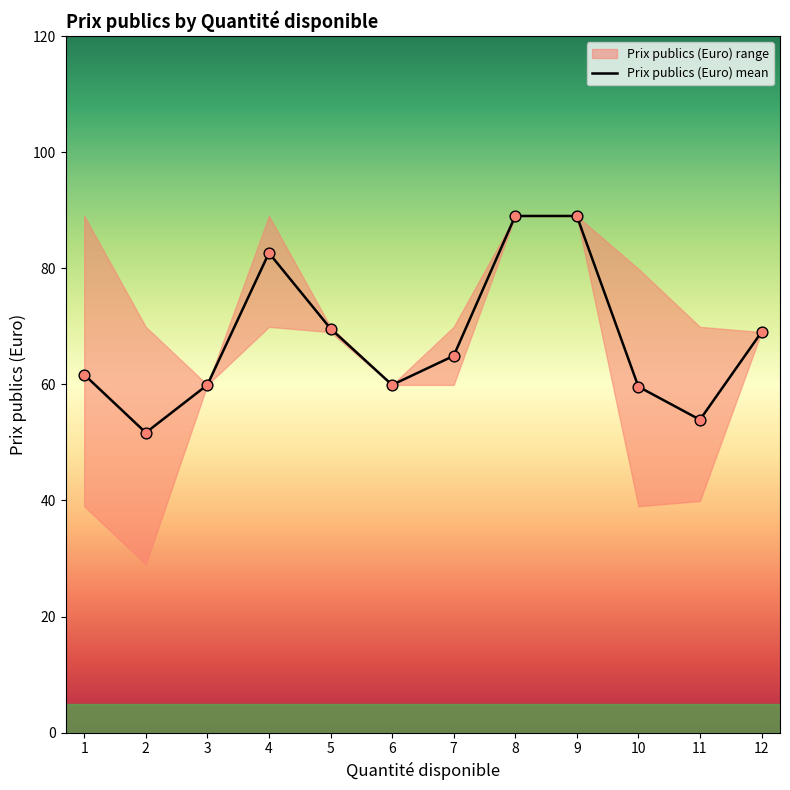

What is the change in value from 8 to 11?

-35.1